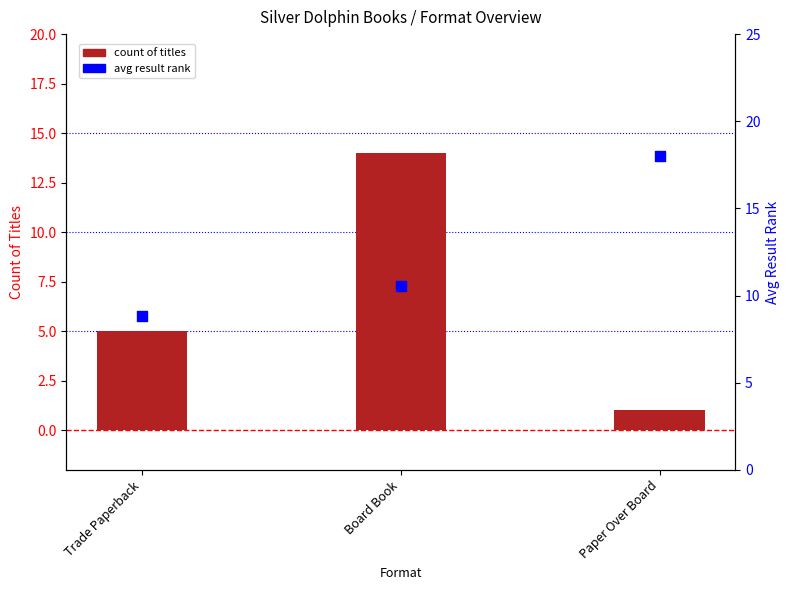

Which series has the largest total across all categories?

avg result rank